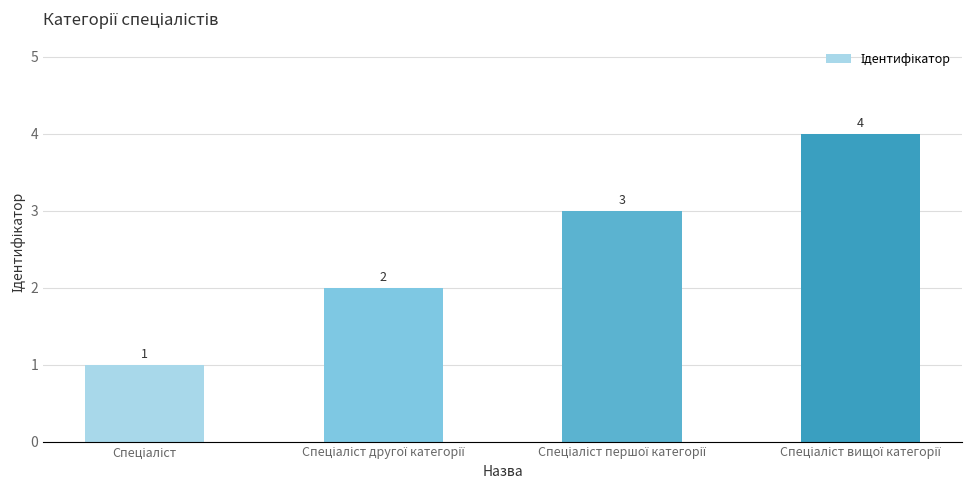

Are the bars horizontal?

No